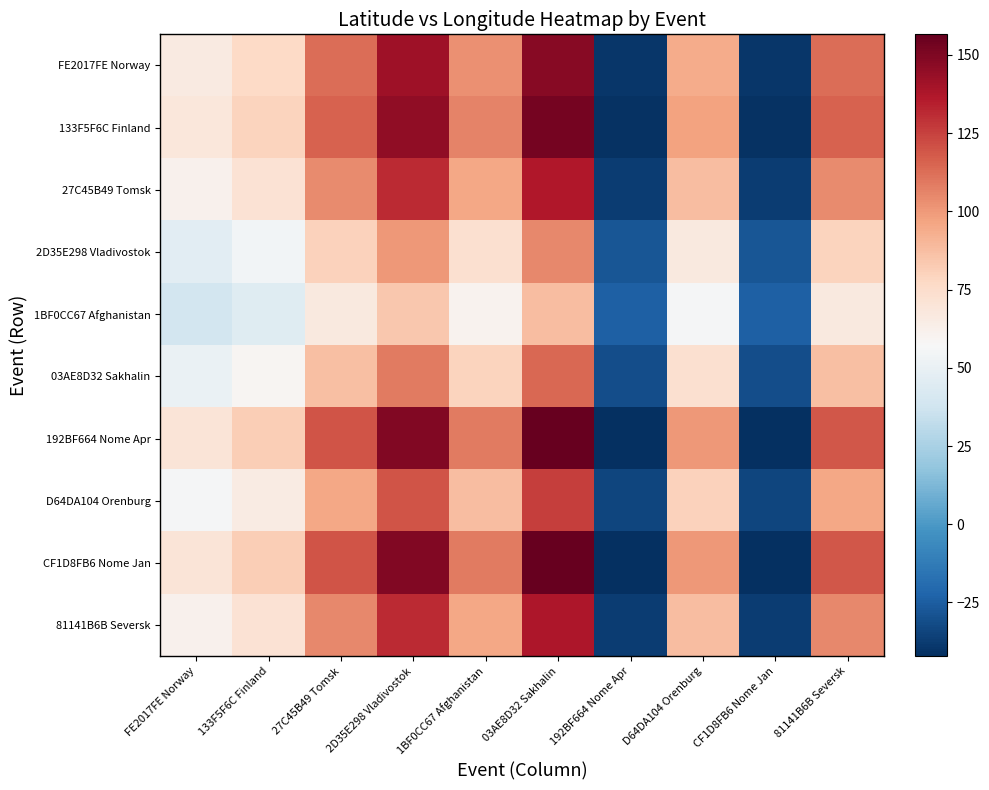

Reading left to right, what are all the values shown in this chart?

FE2017FE Norway: FE2017FE Norway=66.1	133F5F6C Finland=76.8	27C45B49 Tomsk=112.6	2D35E298 Vladivostok=141.1	1BF0CC67 Afghanistan=102.9	03AE8D32 Sakhalin=147.7	192BF664 Nome Apr=-39.8	D64DA104 Orenburg=94.4	CF1D8FB6 Nome Jan=-39.8	81141B6B Seversk=112.5
133F5F6C Finland: FE2017FE Norway=68.1	133F5F6C Finland=79.2	27C45B49 Tomsk=116.1	2D35E298 Vladivostok=145.6	1BF0CC67 Afghanistan=106.2	03AE8D32 Sakhalin=152.4	192BF664 Nome Apr=-41.1	D64DA104 Orenburg=97.4	CF1D8FB6 Nome Jan=-41.1	81141B6B Seversk=116.1
27C45B49 Tomsk: FE2017FE Norway=61.3	133F5F6C Finland=71.3	27C45B49 Tomsk=104.5	2D35E298 Vladivostok=131.0	1BF0CC67 Afghanistan=95.6	03AE8D32 Sakhalin=137.1	192BF664 Nome Apr=-37.0	D64DA104 Orenburg=87.6	CF1D8FB6 Nome Jan=-37.0	81141B6B Seversk=104.5
2D35E298 Vladivostok: FE2017FE Norway=46.8	133F5F6C Finland=54.4	27C45B49 Tomsk=79.7	2D35E298 Vladivostok=100.0	1BF0CC67 Afghanistan=72.9	03AE8D32 Sakhalin=104.6	192BF664 Nome Apr=-28.2	D64DA104 Orenburg=66.9	CF1D8FB6 Nome Jan=-28.2	81141B6B Seversk=79.7
1BF0CC67 Afghanistan: FE2017FE Norway=39.1	133F5F6C Finland=45.5	27C45B49 Tomsk=66.7	2D35E298 Vladivostok=83.6	1BF0CC67 Afghanistan=61.0	03AE8D32 Sakhalin=87.5	192BF664 Nome Apr=-23.6	D64DA104 Orenburg=55.9	CF1D8FB6 Nome Jan=-23.6	81141B6B Seversk=66.7
03AE8D32 Sakhalin: FE2017FE Norway=51.0	133F5F6C Finland=59.3	27C45B49 Tomsk=86.9	2D35E298 Vladivostok=108.9	1BF0CC67 Afghanistan=79.4	03AE8D32 Sakhalin=114.0	192BF664 Nome Apr=-30.7	D64DA104 Orenburg=72.8	CF1D8FB6 Nome Jan=-30.7	81141B6B Seversk=86.8
192BF664 Nome Apr: FE2017FE Norway=70.0	133F5F6C Finland=81.4	27C45B49 Tomsk=119.3	2D35E298 Vladivostok=149.6	1BF0CC67 Afghanistan=109.1	03AE8D32 Sakhalin=156.6	192BF664 Nome Apr=-42.2	D64DA104 Orenburg=100.0	CF1D8FB6 Nome Jan=-42.2	81141B6B Seversk=119.3
D64DA104 Orenburg: FE2017FE Norway=56.2	133F5F6C Finland=65.3	27C45B49 Tomsk=95.8	2D35E298 Vladivostok=120.0	1BF0CC67 Afghanistan=87.6	03AE8D32 Sakhalin=125.7	192BF664 Nome Apr=-33.9	D64DA104 Orenburg=80.3	CF1D8FB6 Nome Jan=-33.9	81141B6B Seversk=95.7
CF1D8FB6 Nome Jan: FE2017FE Norway=70.0	133F5F6C Finland=81.4	27C45B49 Tomsk=119.3	2D35E298 Vladivostok=149.6	1BF0CC67 Afghanistan=109.1	03AE8D32 Sakhalin=156.6	192BF664 Nome Apr=-42.2	D64DA104 Orenburg=100.0	CF1D8FB6 Nome Jan=-42.2	81141B6B Seversk=119.3
81141B6B Seversk: FE2017FE Norway=61.4	133F5F6C Finland=71.4	27C45B49 Tomsk=104.7	2D35E298 Vladivostok=131.2	1BF0CC67 Afghanistan=95.7	03AE8D32 Sakhalin=137.4	192BF664 Nome Apr=-37.0	D64DA104 Orenburg=87.8	CF1D8FB6 Nome Jan=-37.0	81141B6B Seversk=104.6